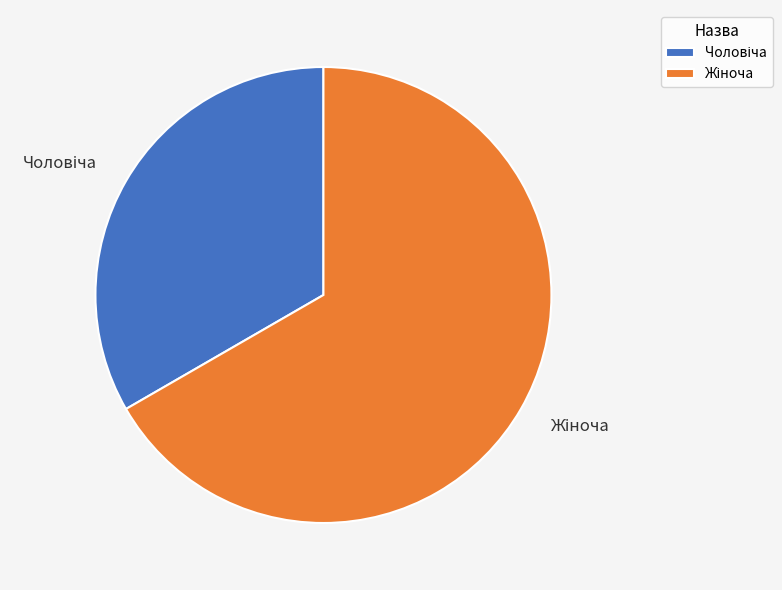

How many segments does this pie chart have?

2